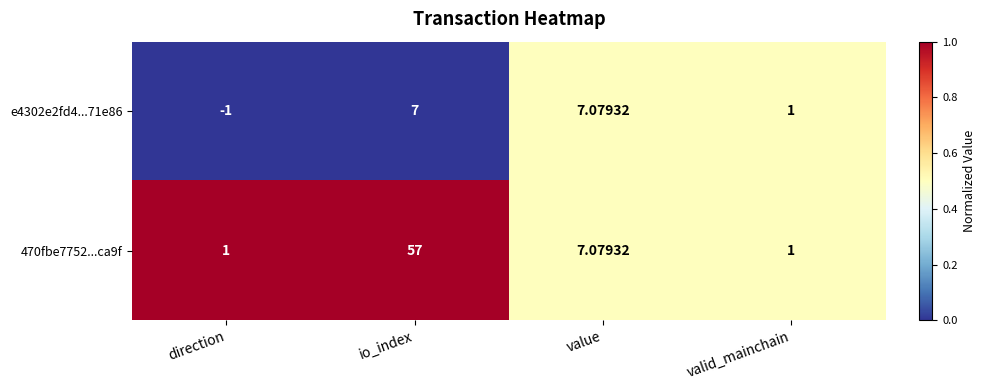

At which label does e4302e2fd4...71e86 reach its minimum?

direction